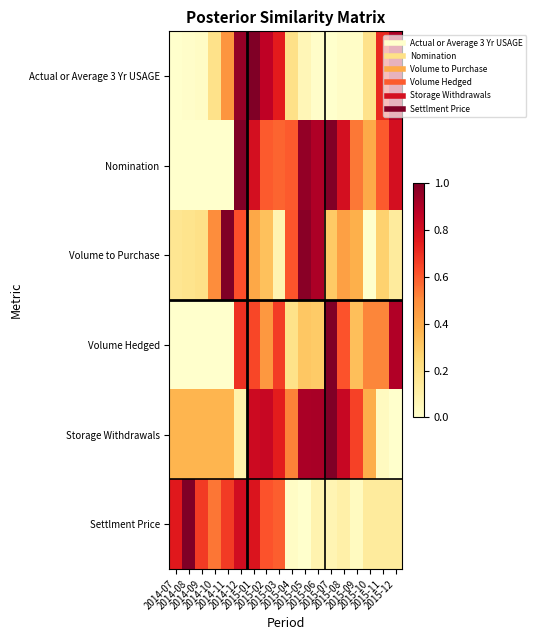

Which series has the largest total across all categories?

Storage Withdrawals